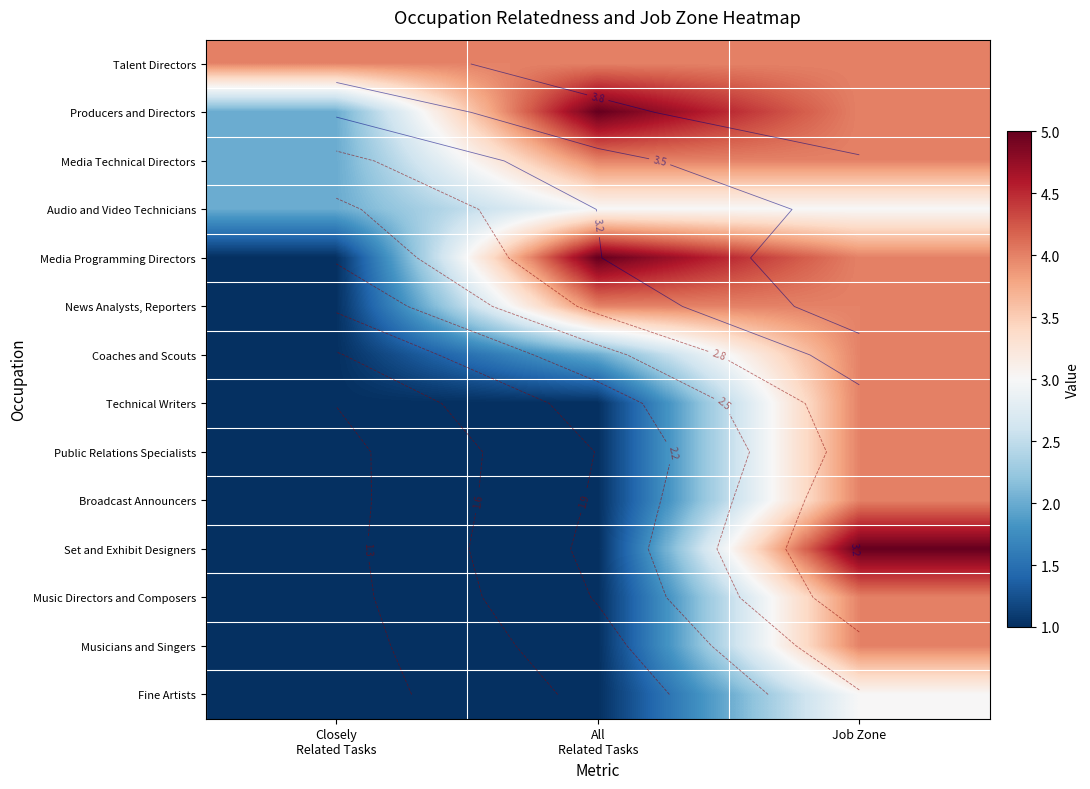

True or false: Talent Directors has a value of 4 at All Related Tasks.

True